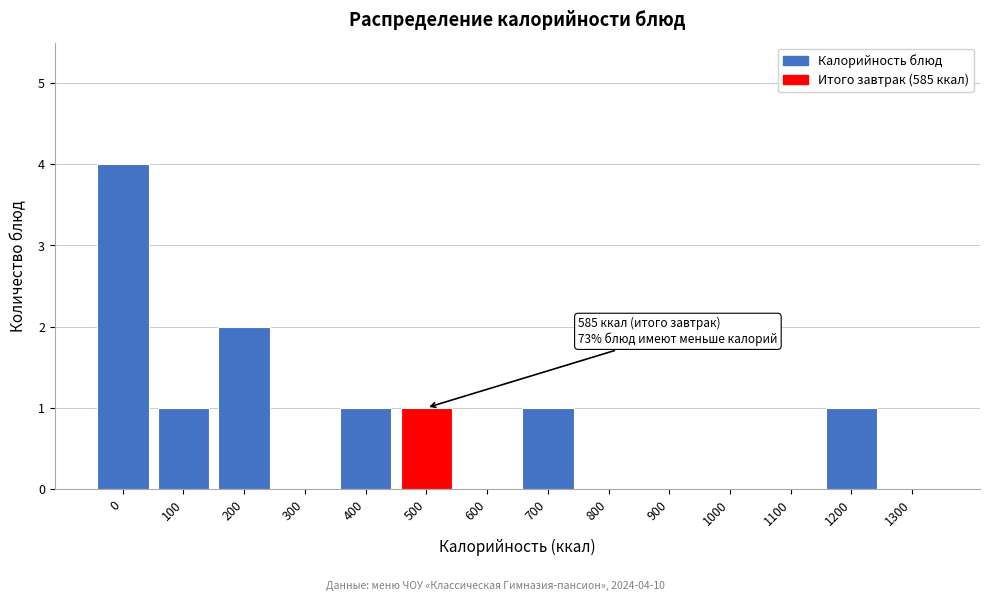

Reading right to left, list all the values displayed in this chart.

1300=0	1200=1	1100=0	1000=0	900=0	800=0	700=1	600=0	500=1	400=1	300=0	200=2	100=1	0=4